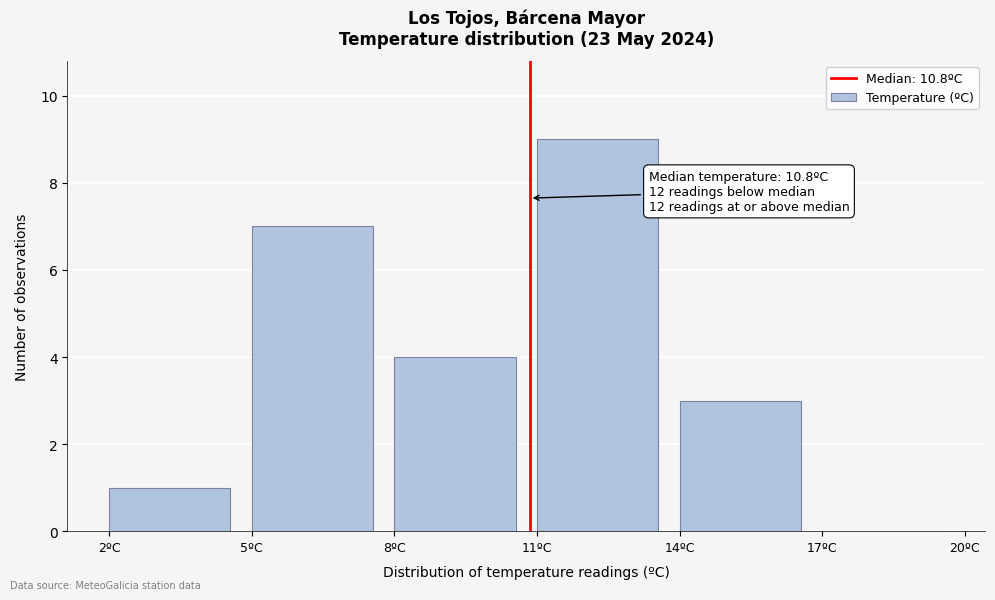

Which range on the x-axis has the tallest bar?

11 to 14